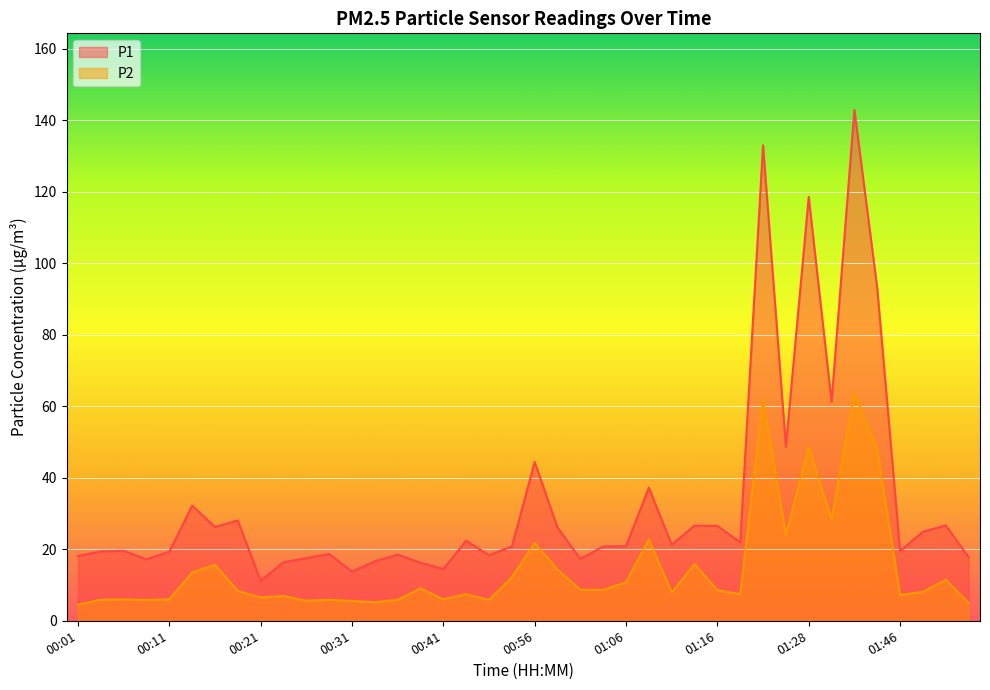

True or false: P2 and P1 cross at least once.

False